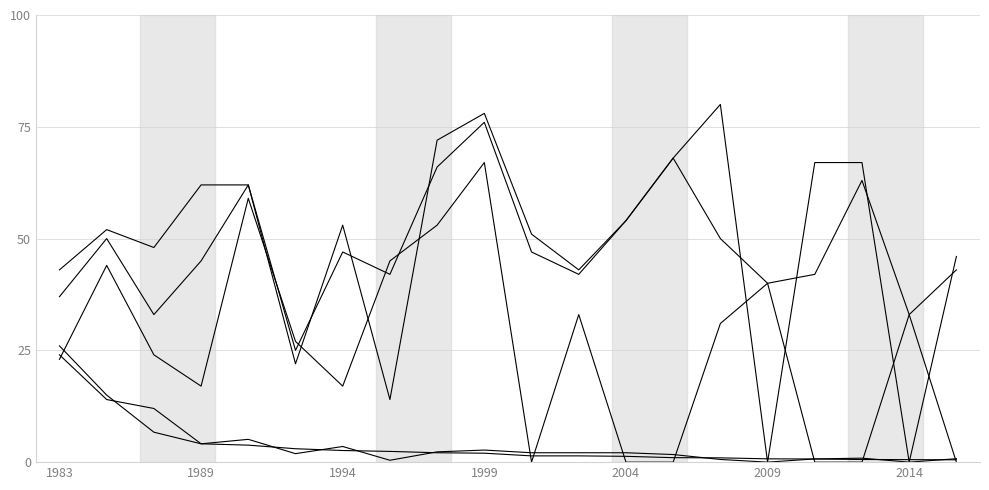

How many lines are shown in the chart?

5